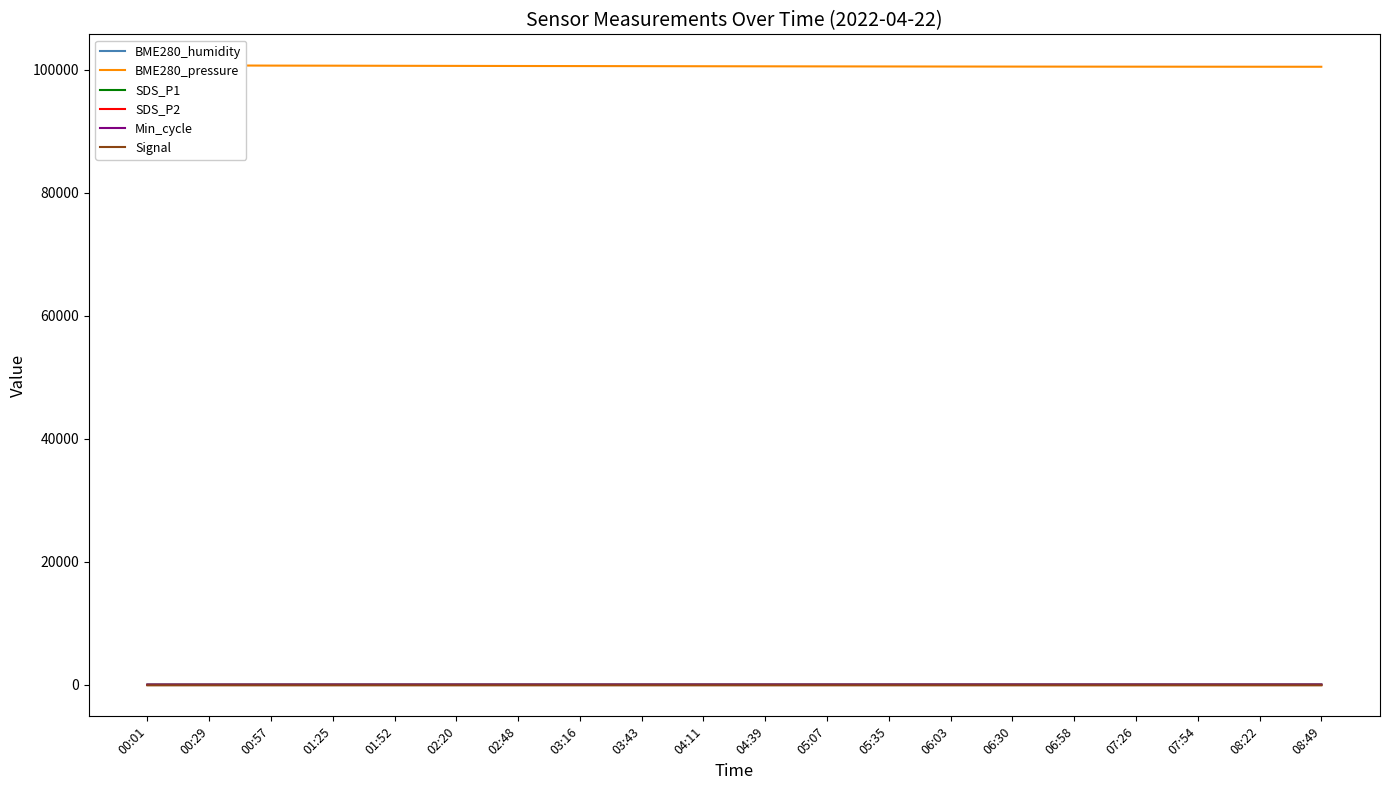

What position from the left is 04:11?

10